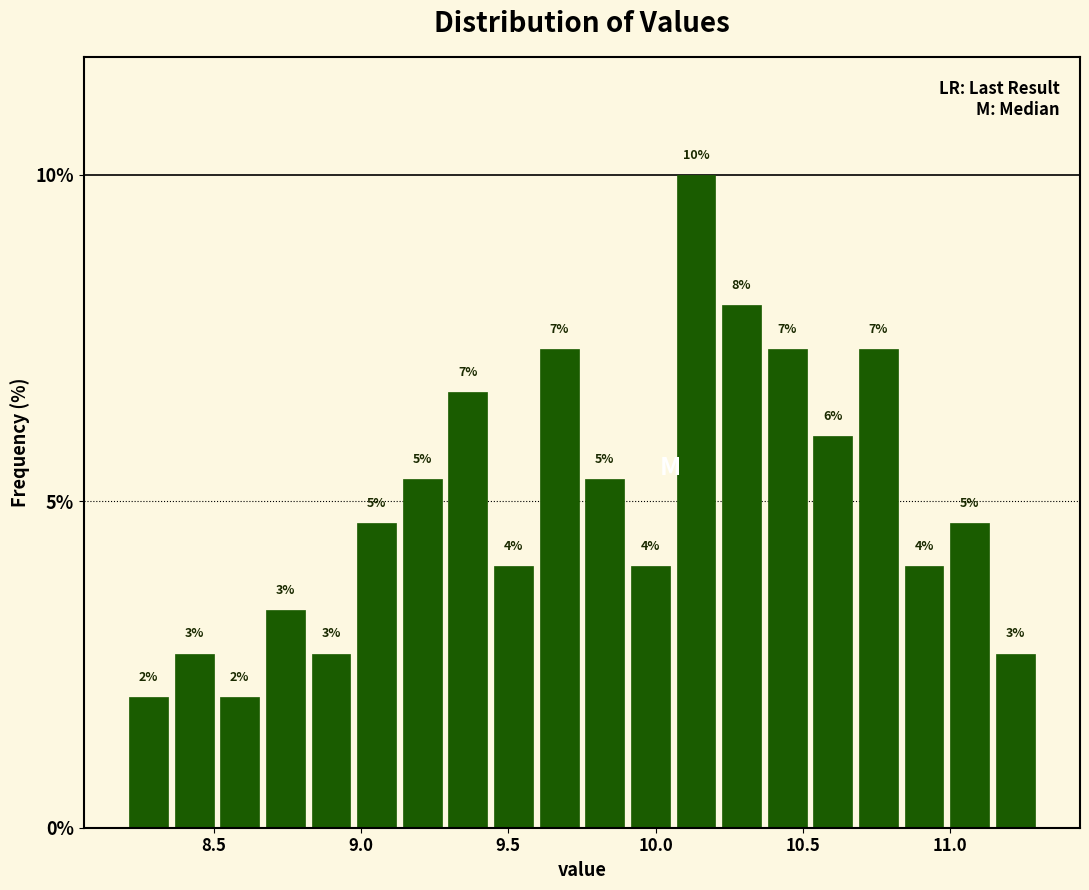

Around what value on the x-axis is the tallest bar? Give the approximate position of its centre, as read against the axis.

10.15